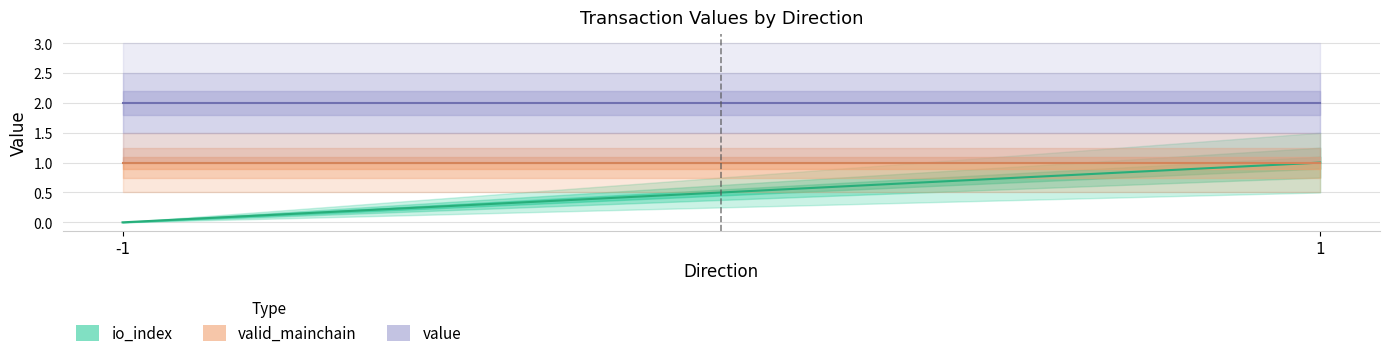

The io_index series shows -0.7 at -1. True or false?

False